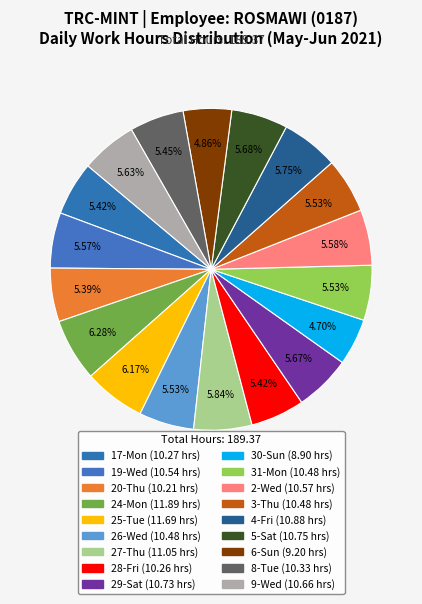

Which has a higher value, 31-Mon or 17-Mon?

31-Mon